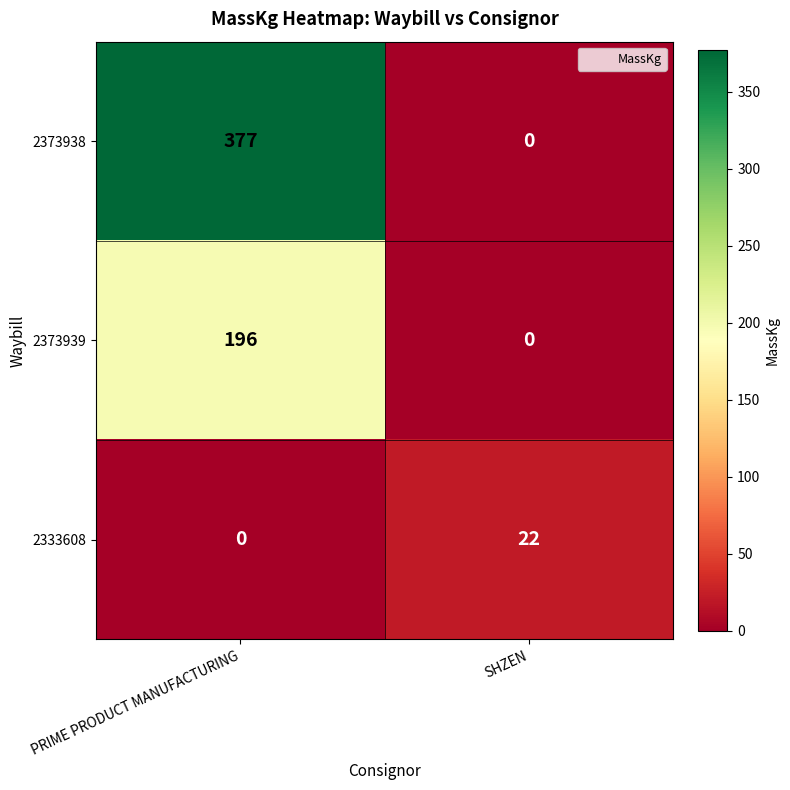

The 2333608 series shows 22 at SHZEN. True or false?

True